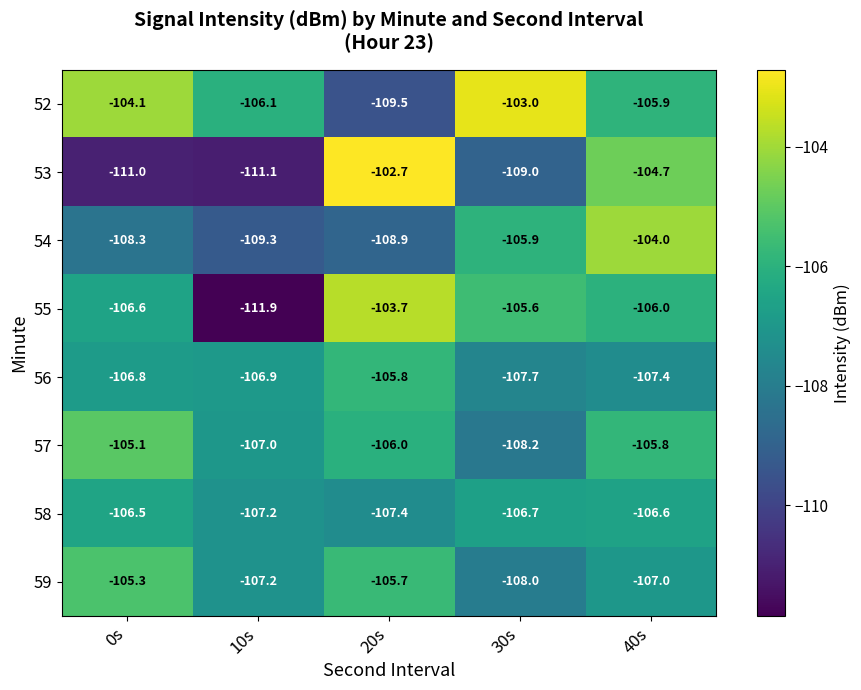

List the labels in order of 54 value, largest first.

40s, 30s, 0s, 20s, 10s